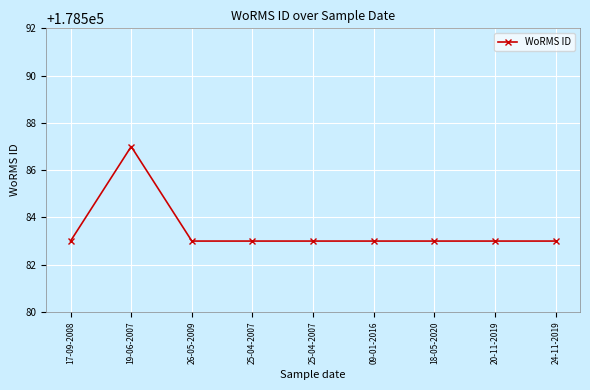

What is the smallest value displayed?

178583